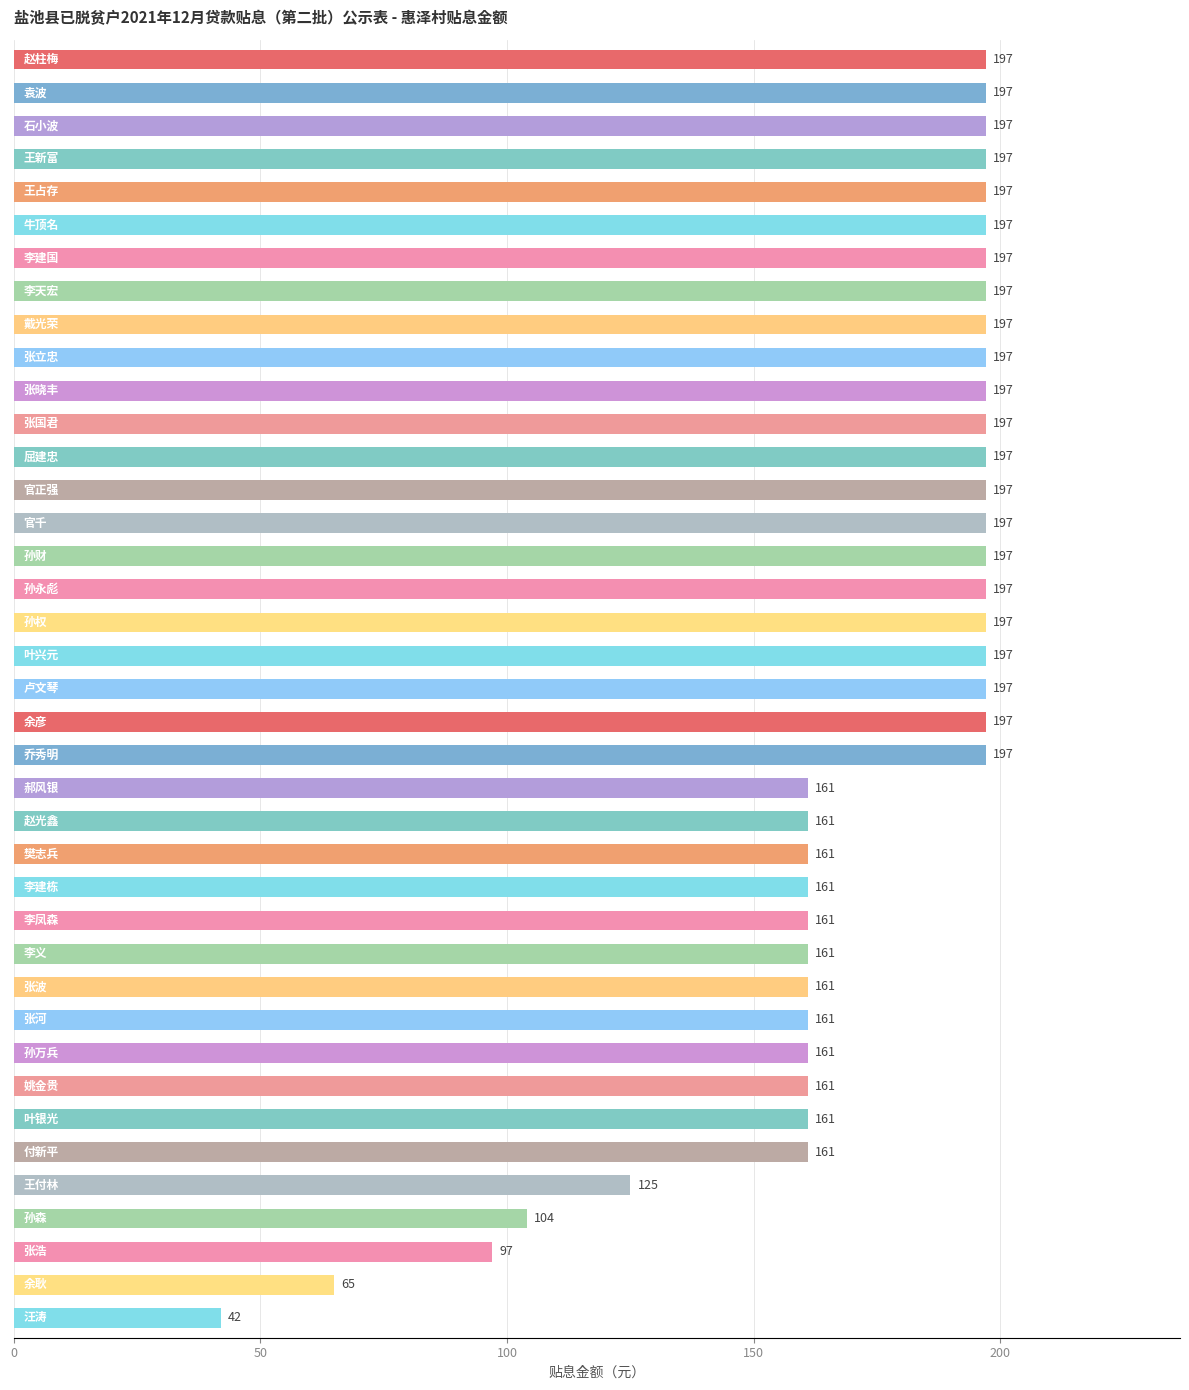

What is the difference between the maximum and second lowest values?

132